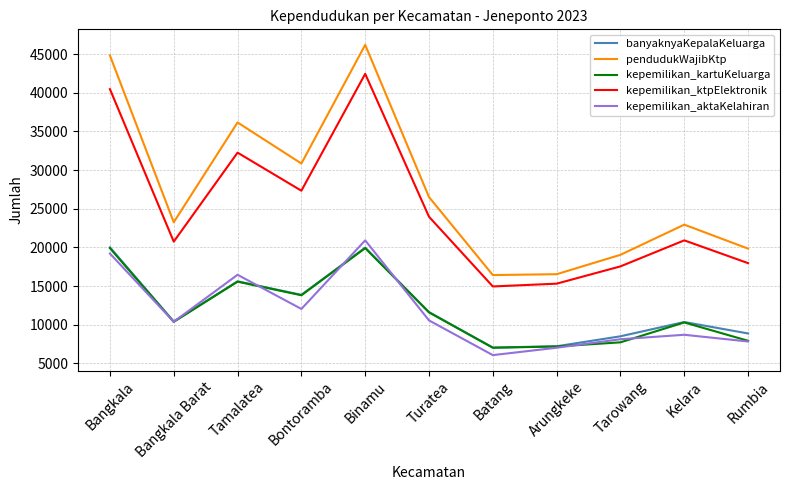

Between Batang and Kelara, which series saw the biggest shift?

pendudukWajibKtp